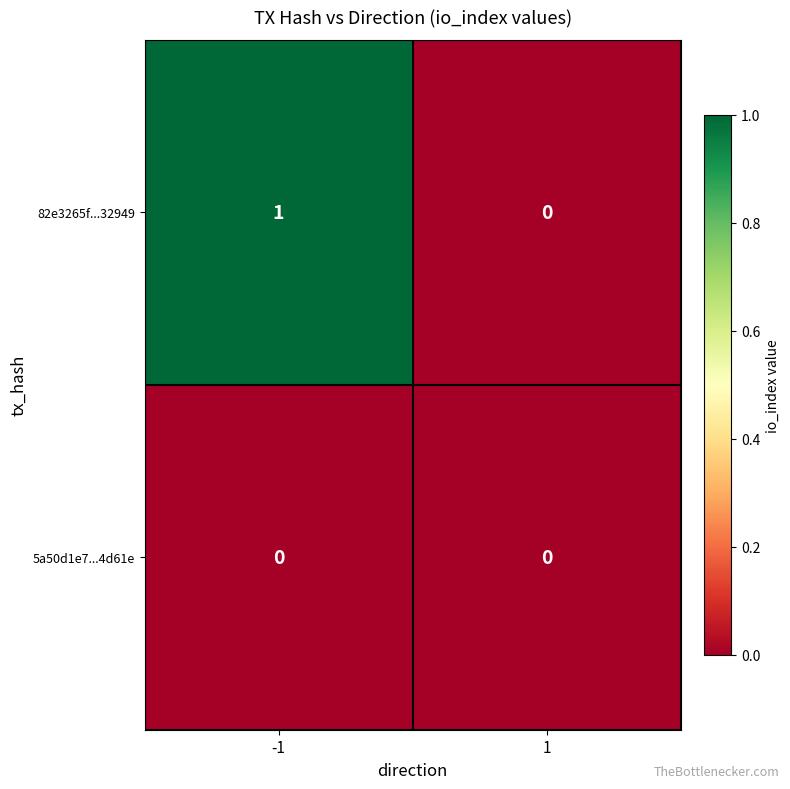

Which series has the largest total across all categories?

82e3265f...32949